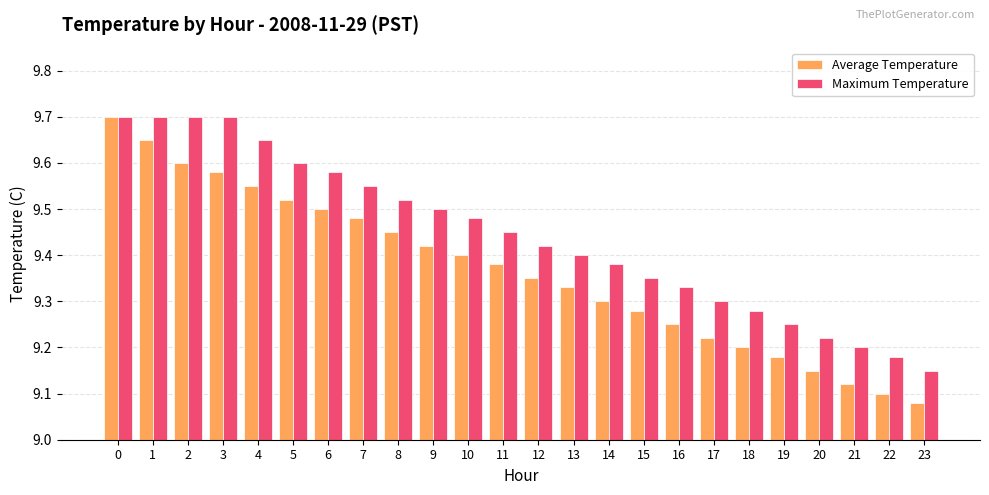

Count the number of categories in the chart.

24